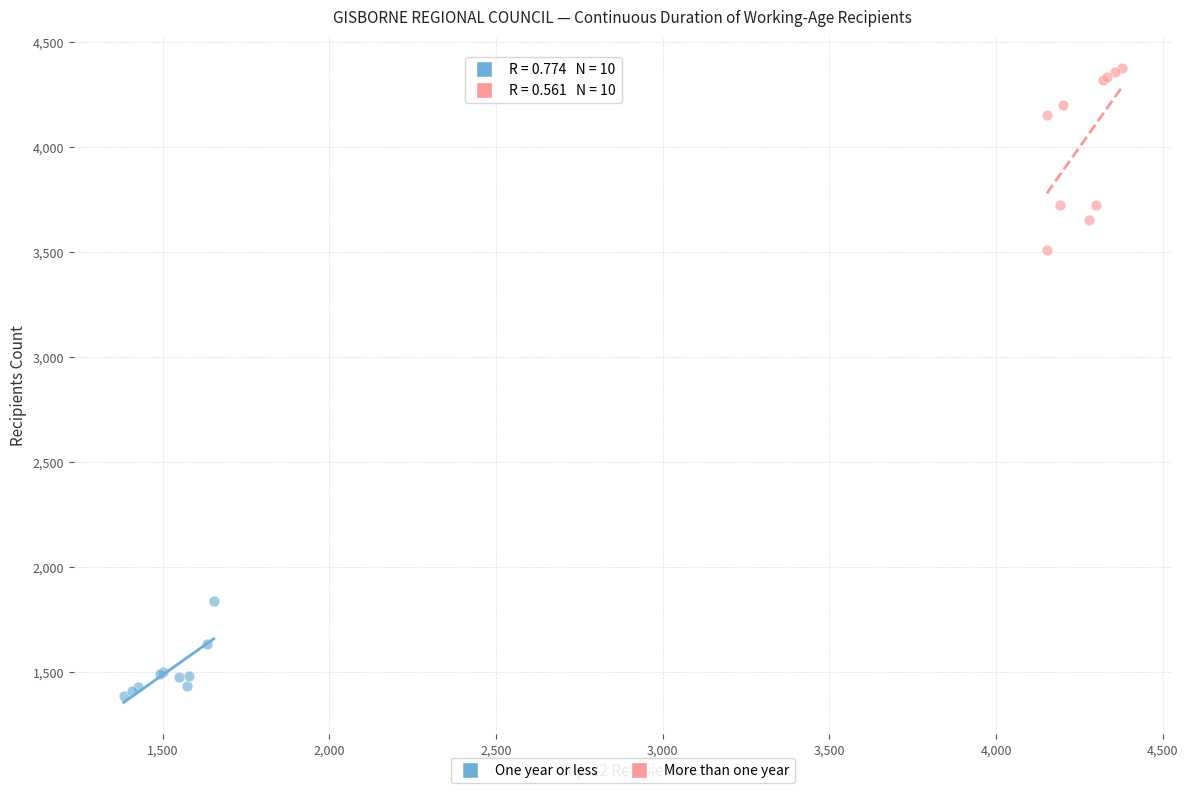

Which series contains the highest Y value?

More than one year